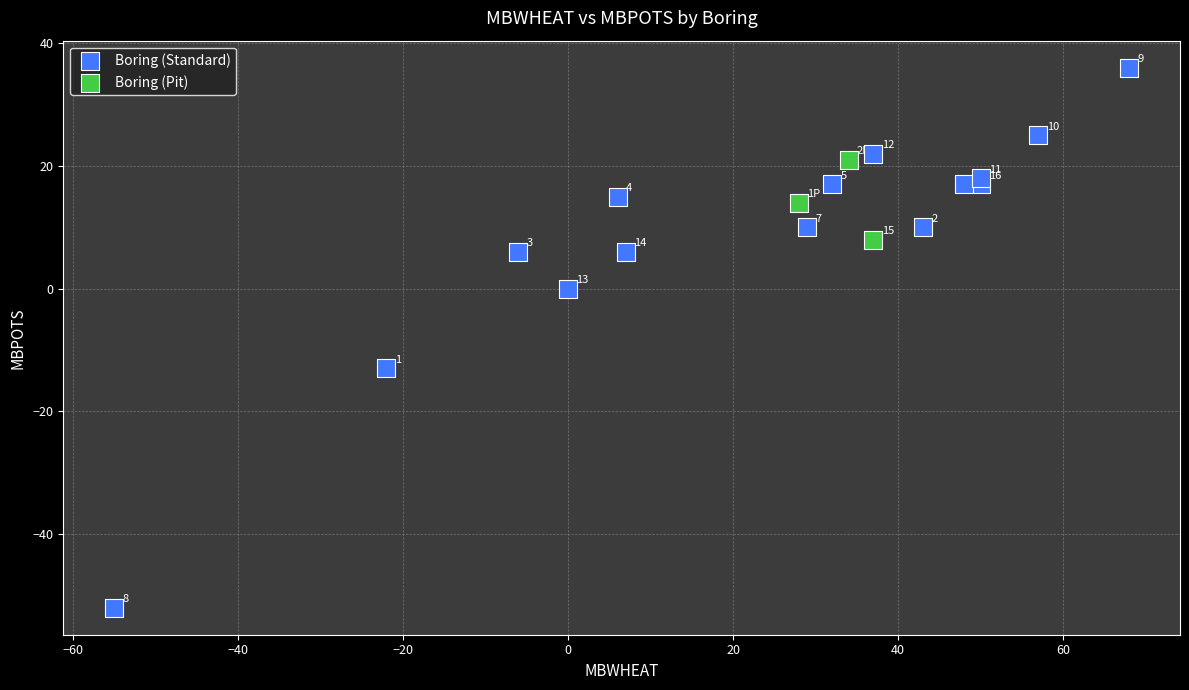

Which series contains the highest Y value?

Boring (Standard)